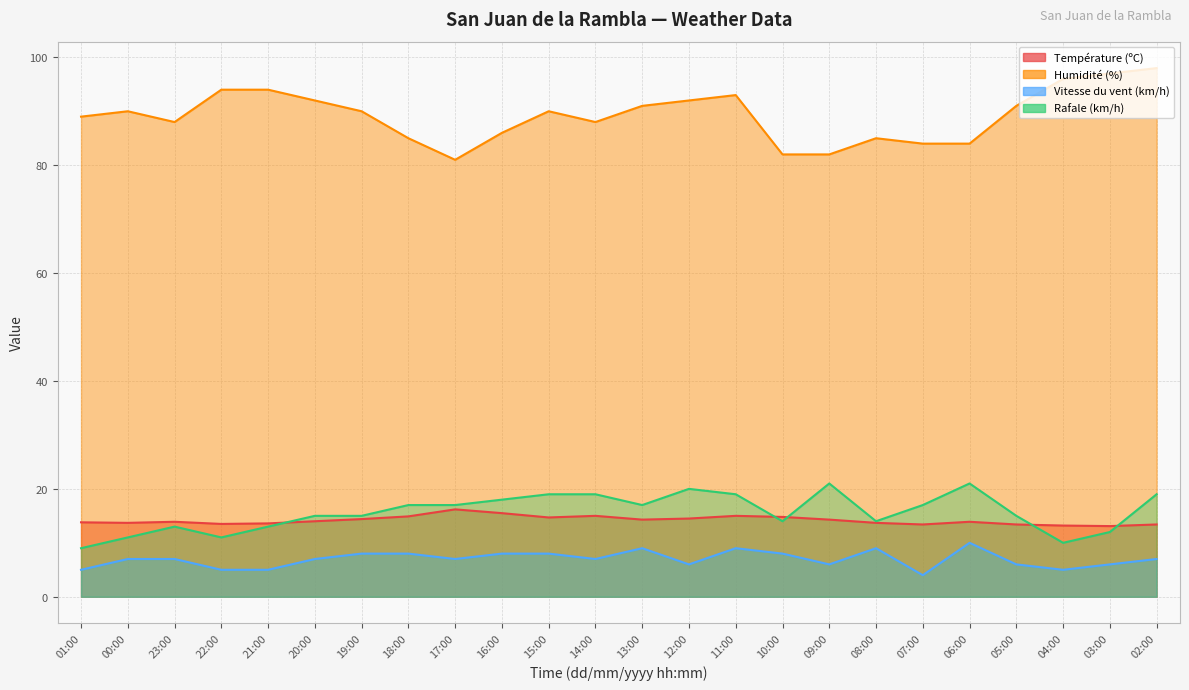

Between 21:00 and 03:00, which is larger?

21:00